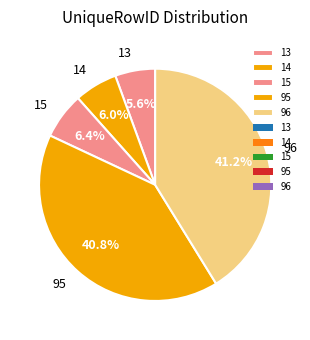

To the nearest percent, what is the difference between the largest and smallest slice percentages?

36%